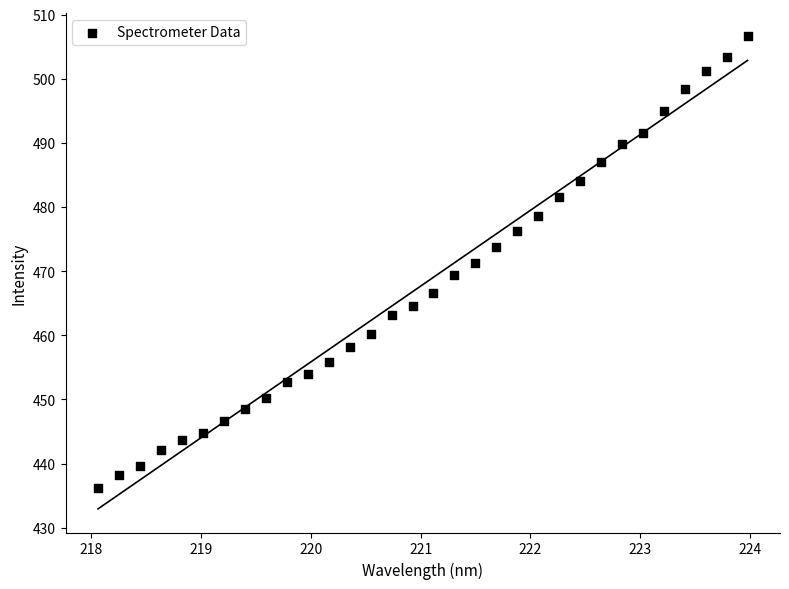

What is the range of X values (max minus min)?

5.9